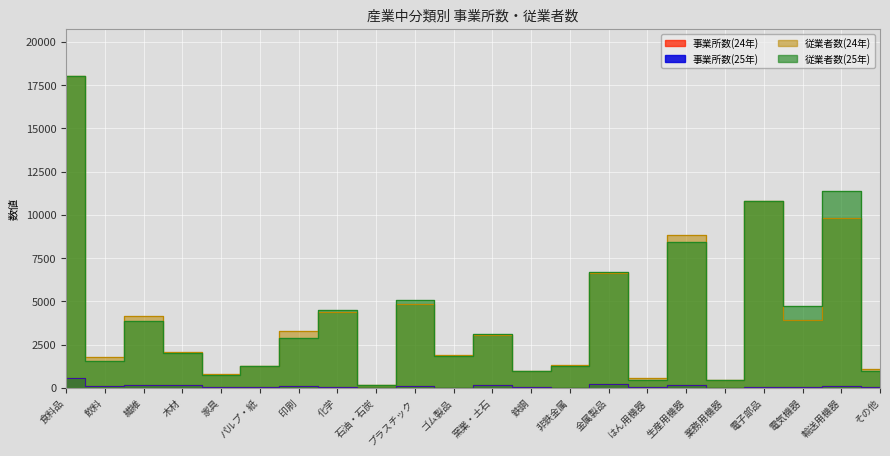

What is the sum of the 従業者数(24年) values at 木材 and はん用機器?

2618